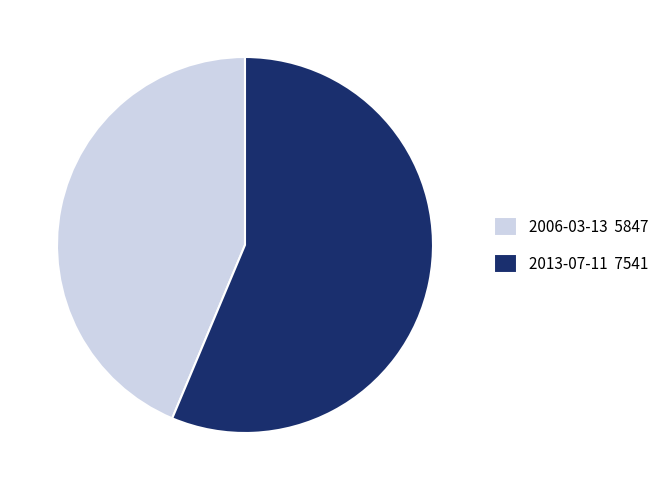

Combined, do 2006-03-13 5847 and 2013-07-11 7541 account for over 50%?

Yes